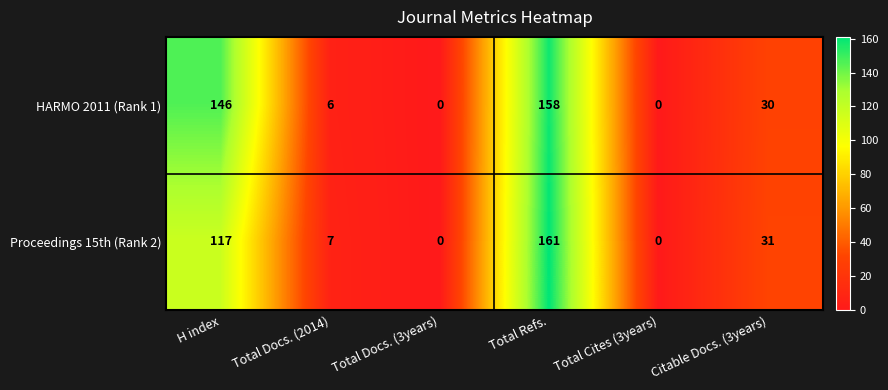

Reading right to left, extract all data points from this chart.

HARMO 2011 (Rank 1): 30	0	158	0	6	146
Proceedings 15th (Rank 2): 31	0	161	0	7	117